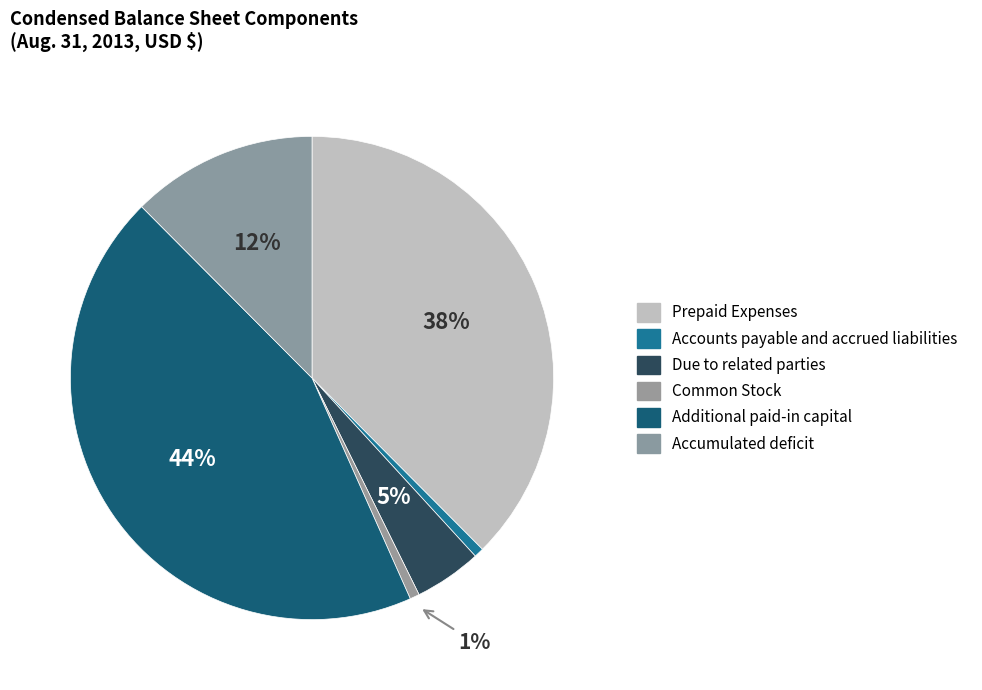

What is the change in value from Due to related parties to Common Stock?

-62636